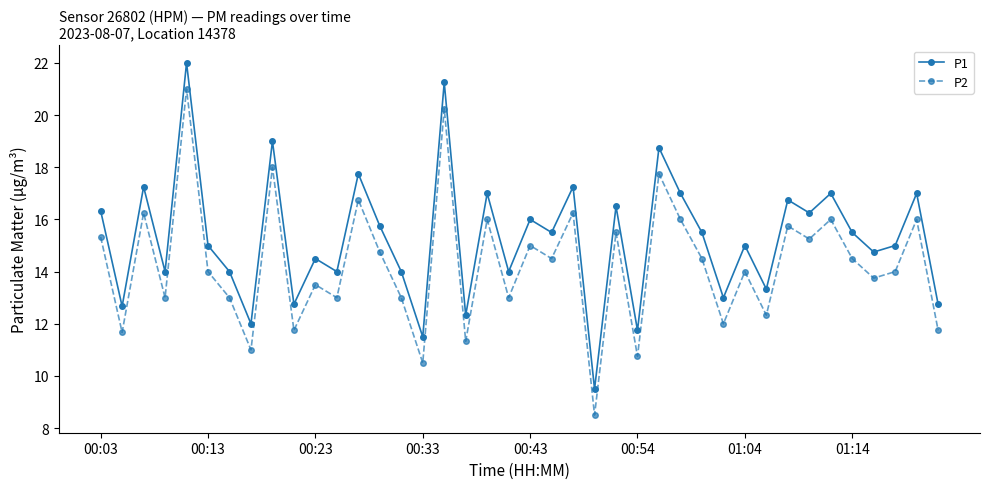

What is the value of the P2 point at the 8th from the left?

11.0